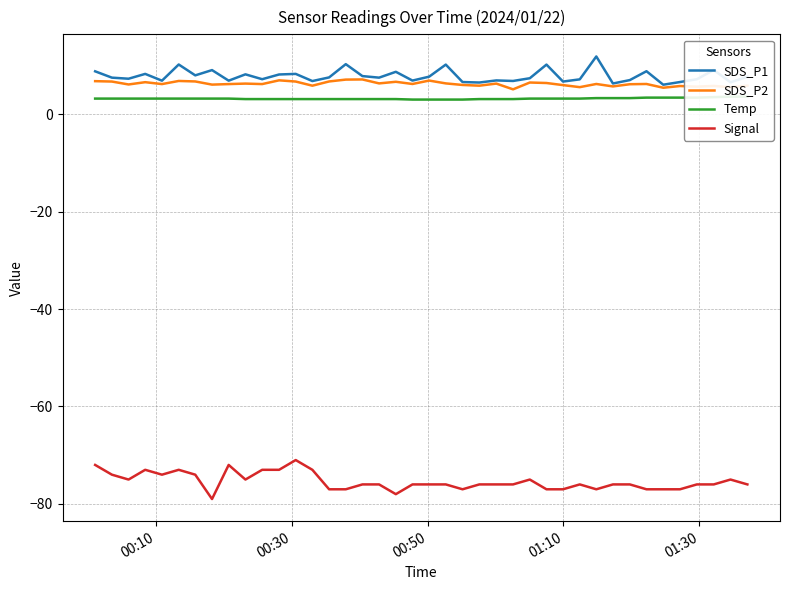

Reading left to right, what are all the values shown in this chart?

SDS_P1: 8.8	7.5	7.3	8.3	6.9	10.2	8.0	9.1	6.9	8.2	7.2	8.2	8.3	6.8	7.5	10.3	7.8	7.5	8.7	6.9	7.7	10.2	6.6	6.5	6.9	6.8	7.4	10.2	6.7	7.2	11.8	6.3	7.0	8.8	6.0	6.6	7.2	9.1	6.5	7.7
SDS_P2: 6.8	6.7	6.1	6.6	6.2	6.8	6.7	6.1	6.2	6.3	6.2	7.0	6.7	5.8	6.7	7.1	7.1	6.3	6.7	6.2	6.9	6.3	6.0	5.8	6.3	5.1	6.5	6.4	6.0	5.5	6.2	5.7	6.2	6.2	5.4	5.8	5.7	5.8	5.5	5.8
Temp: 3.2	3.2	3.2	3.2	3.2	3.2	3.2	3.2	3.2	3.1	3.1	3.1	3.1	3.1	3.1	3.1	3.1	3.1	3.1	3.0	3.0	3.0	3.0	3.1	3.1	3.1	3.2	3.2	3.2	3.2	3.3	3.3	3.3	3.4	3.4	3.4	3.4	3.5	3.6	3.6
Signal: -72.0	-74.0	-75.0	-73.0	-74.0	-73.0	-74.0	-79.0	-72.0	-75.0	-73.0	-73.0	-71.0	-73.0	-77.0	-77.0	-76.0	-76.0	-78.0	-76.0	-76.0	-76.0	-77.0	-76.0	-76.0	-76.0	-75.0	-77.0	-77.0	-76.0	-77.0	-76.0	-76.0	-77.0	-77.0	-77.0	-76.0	-76.0	-75.0	-76.0